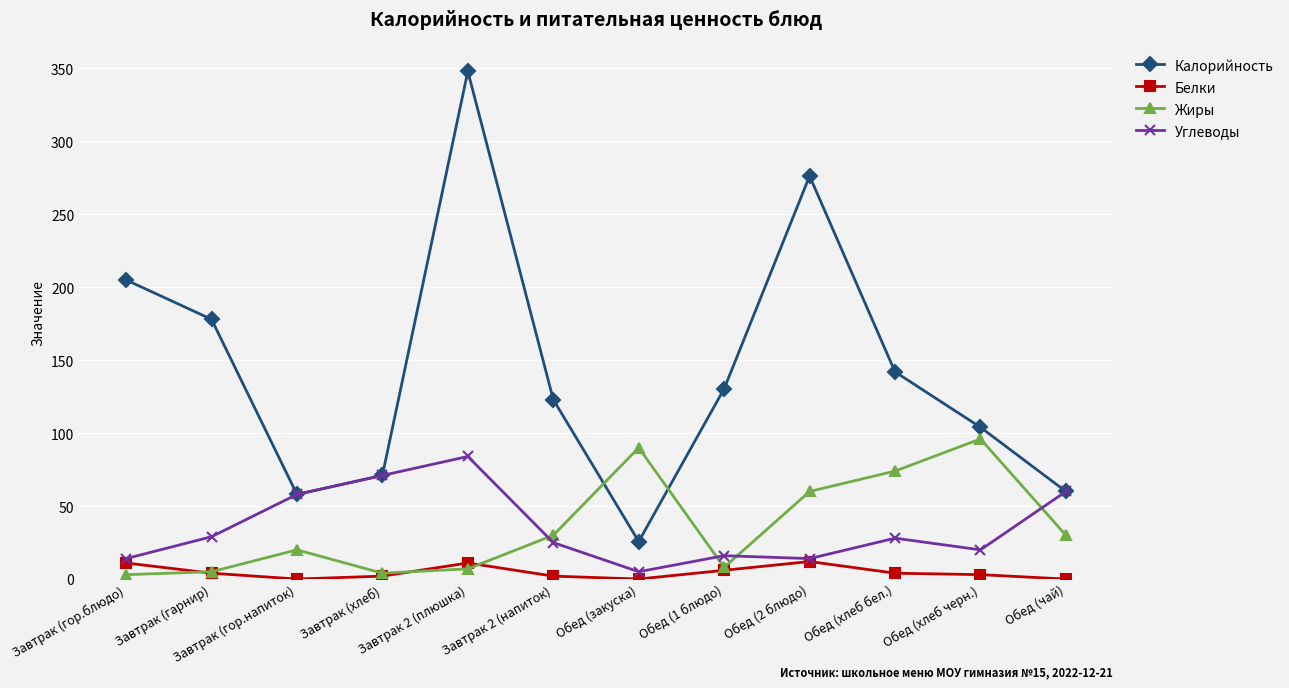

What is the total value across all series at Обед (1 блюдо)?

160.4